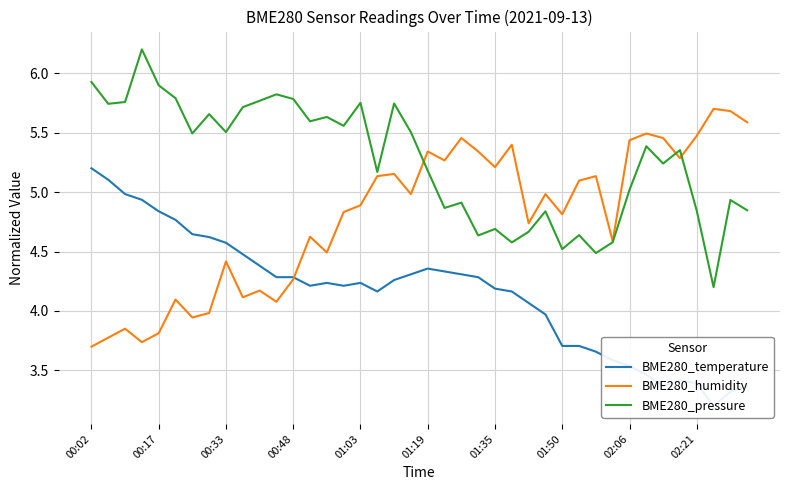

What is the lowest value of the BME280_pressure series?

4.2